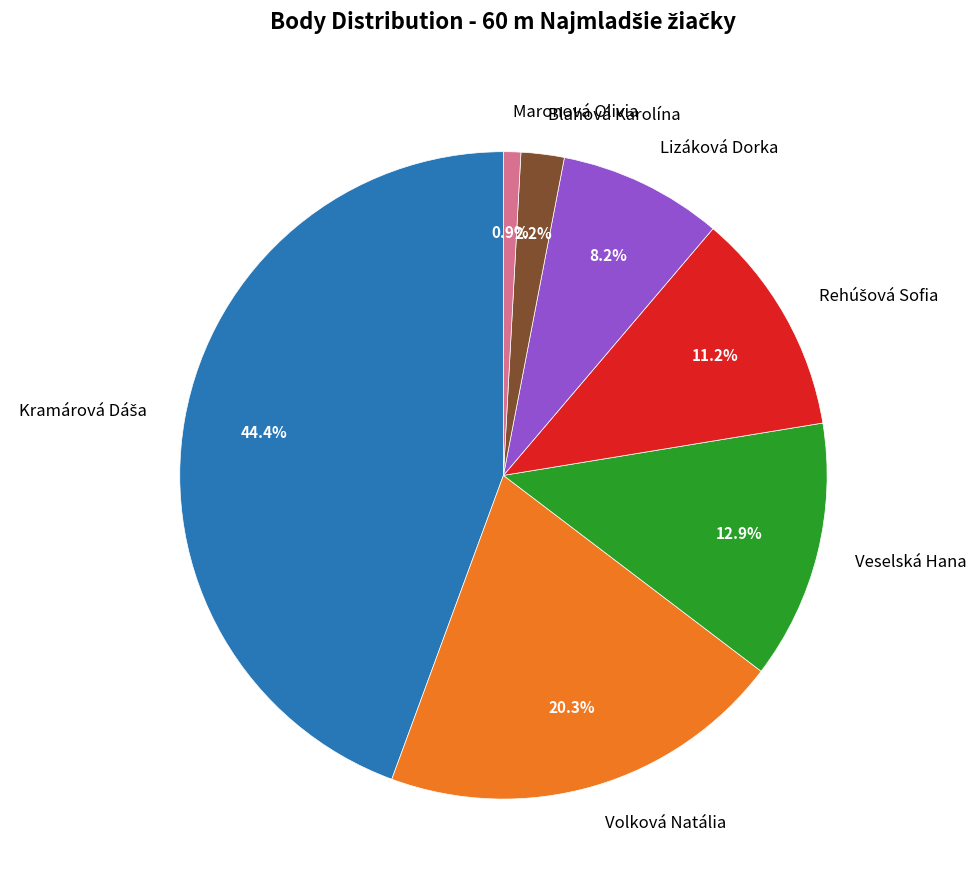

Which category has the smallest portion of the pie?

Maronová Olivia